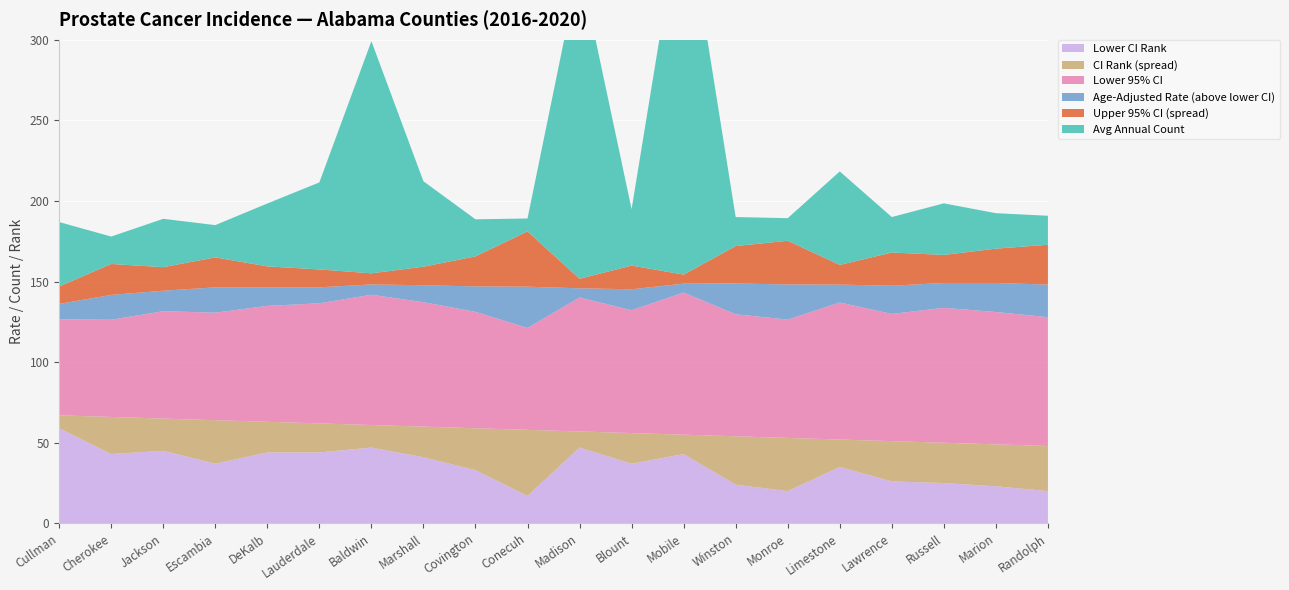

Reading right to left, transcribe all the data shown in this chart.

Upper 95% CI: 124.8	121.4	116.5	117.0	108.3	122.3	118.0	99.3	103.9	94.7	123.1	106.6	99.2	94.1	95.5	96.4	101.0	93.9	94.9	79.9
Age-Adjusted Rate: 100.1	100.1	99.1	96.4	96.1	95.2	94.8	93.7	89.2	88.8	88.8	88.0	87.7	87.2	84.4	83.4	82.4	79.3	75.7	69.1
Lower 95% CI: 79.9	82.1	83.7	78.9	85.0	73.4	75.7	88.2	76.2	83.1	63.2	72.2	77.2	80.8	74.5	71.9	66.7	66.6	60.3	59.6
Avg Annual Count: 18.0	22.0	32.0	22.0	58.0	14.0	18.0	238.0	35.0	195.0	8.0	23.0	53.0	144.0	54.0	39.0	20.0	30.0	17.0	40.0
CI Rank: 48.0	49.0	50.0	51.0	52.0	53.0	54.0	55.0	56.0	57.0	58.0	59.0	60.0	61.0	62.0	63.0	64.0	65.0	66.0	67.0
Lower CI Rank: 20.0	23.0	25.0	26.0	35.0	20.0	24.0	43.0	37.0	47.0	17.0	33.0	41.0	47.0	44.0	44.0	37.0	45.0	43.0	59.0